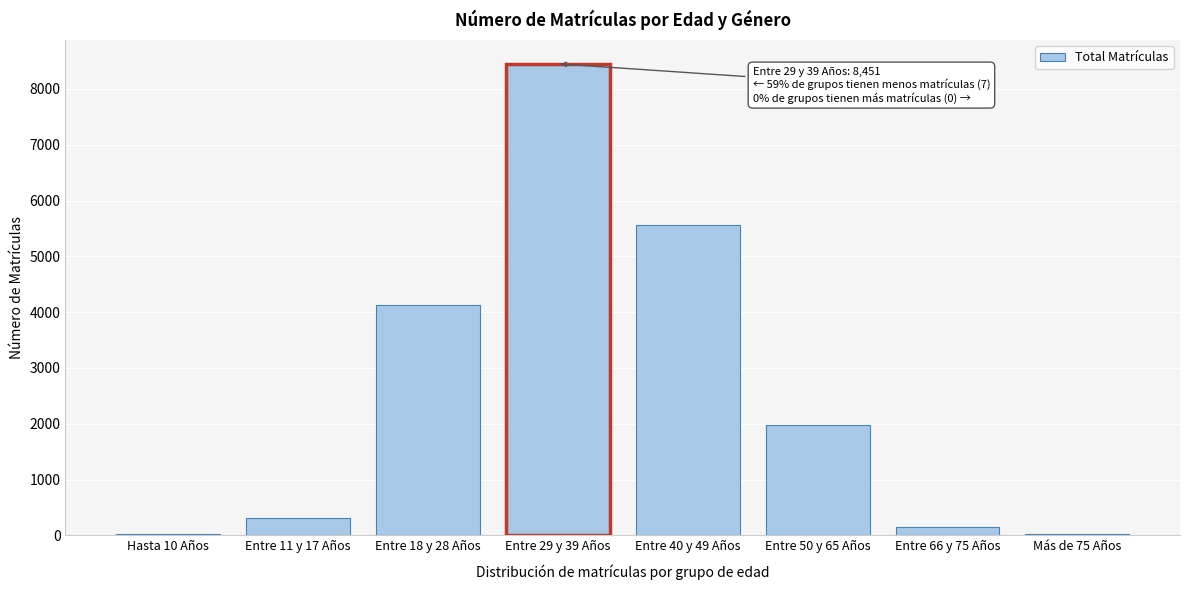

Approximately how many times larger is the value at Entre 18 y 28 Años compared to Entre 40 y 49 Años?

0.7